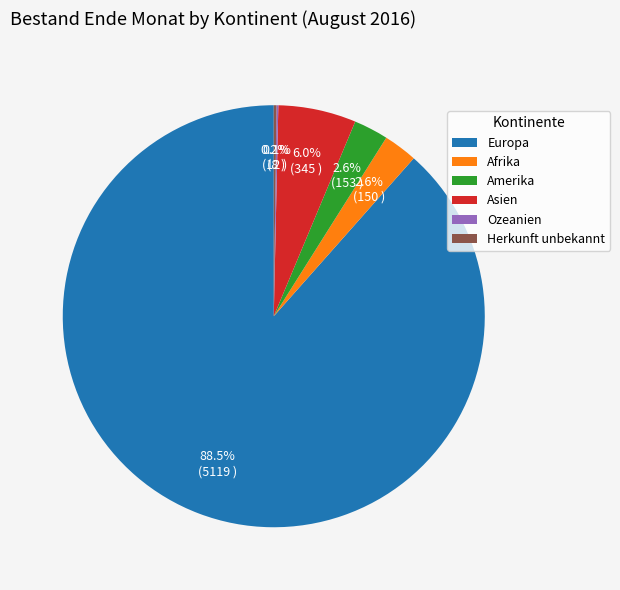

What is the ratio of the value at Asien to the value at Amerika?

2.3